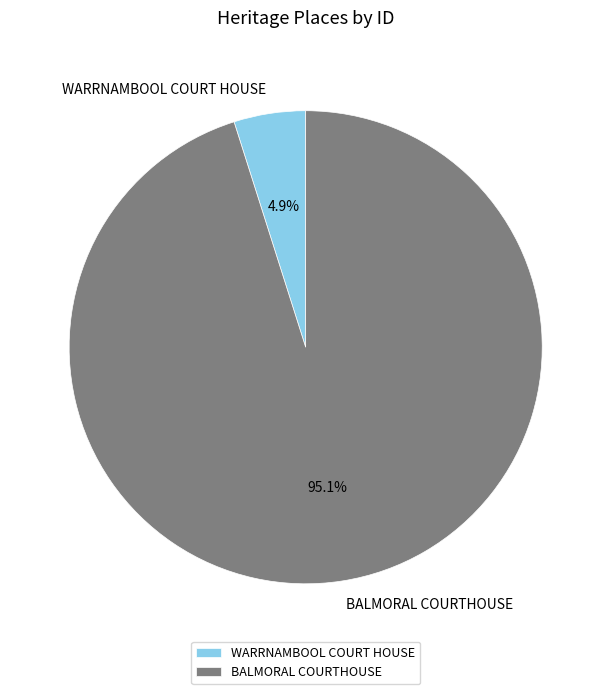

What portion of the pie excludes BALMORAL COURTHOUSE?

4.9%